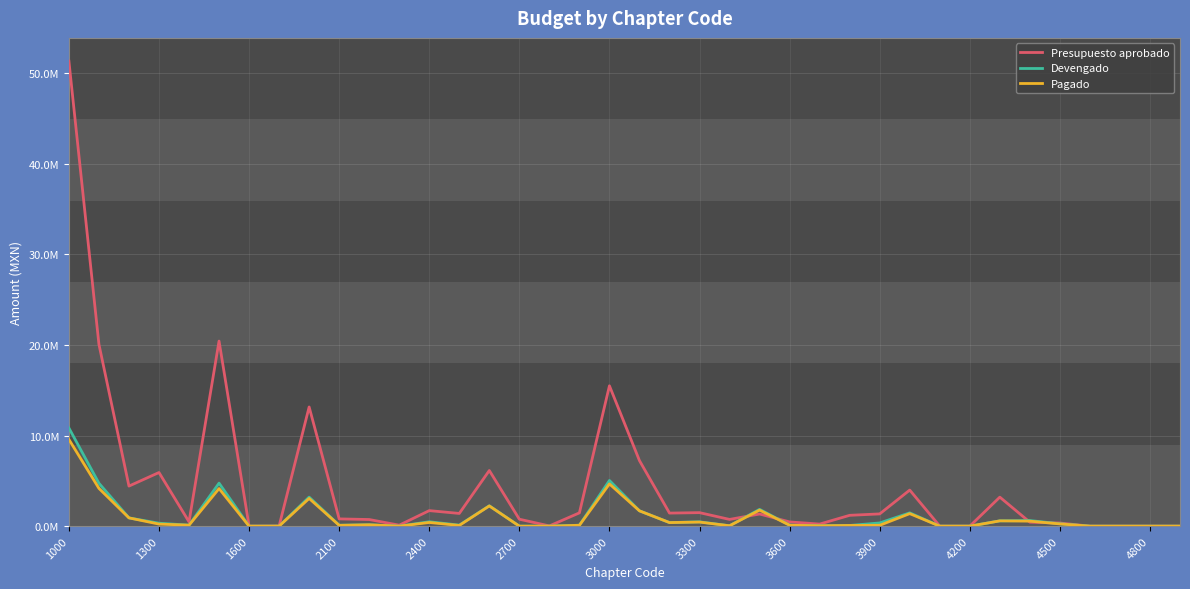

Is this an area chart (filled region under the line)?

No